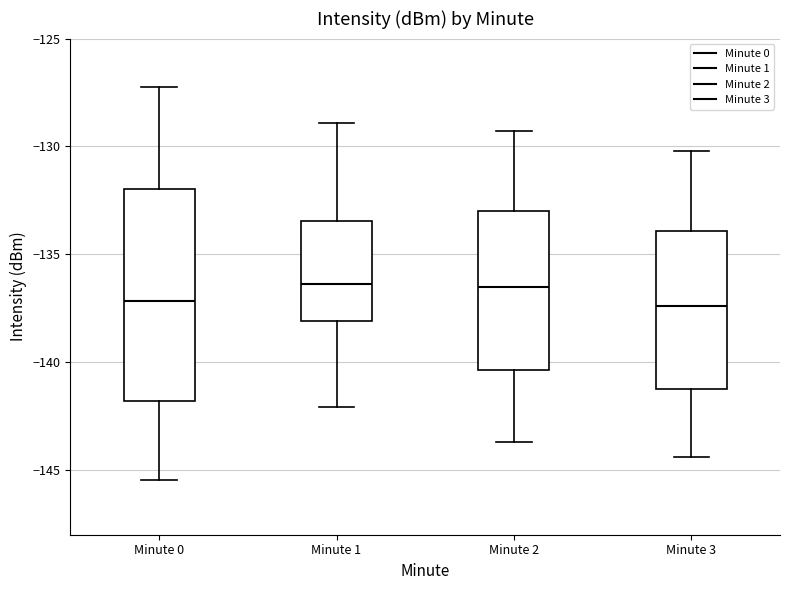

Reading left to right, transcribe this box plot: for each box, give where its median line is, the range the box spans, and where its two whiskers end, as read against the y-axis. The values are not printed on the chart, so give them approximately, as read against the axis.

Minute 0: median -137.0, box -142.0 to -132.0, whiskers -145.5 to -127.0
Minute 1: median -136.5, box -138.0 to -133.5, whiskers -142.0 to -129.0
Minute 2: median -136.5, box -140.5 to -133.0, whiskers -143.5 to -129.5
Minute 3: median -137.5, box -141.0 to -134.0, whiskers -144.5 to -130.0